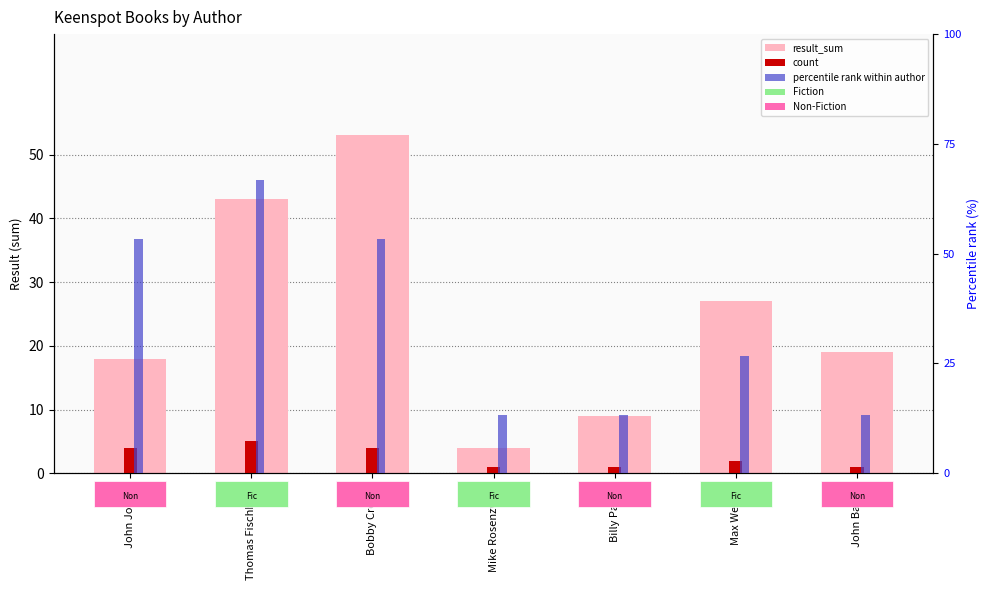

How many result_sum values are between 9 and 43?

5